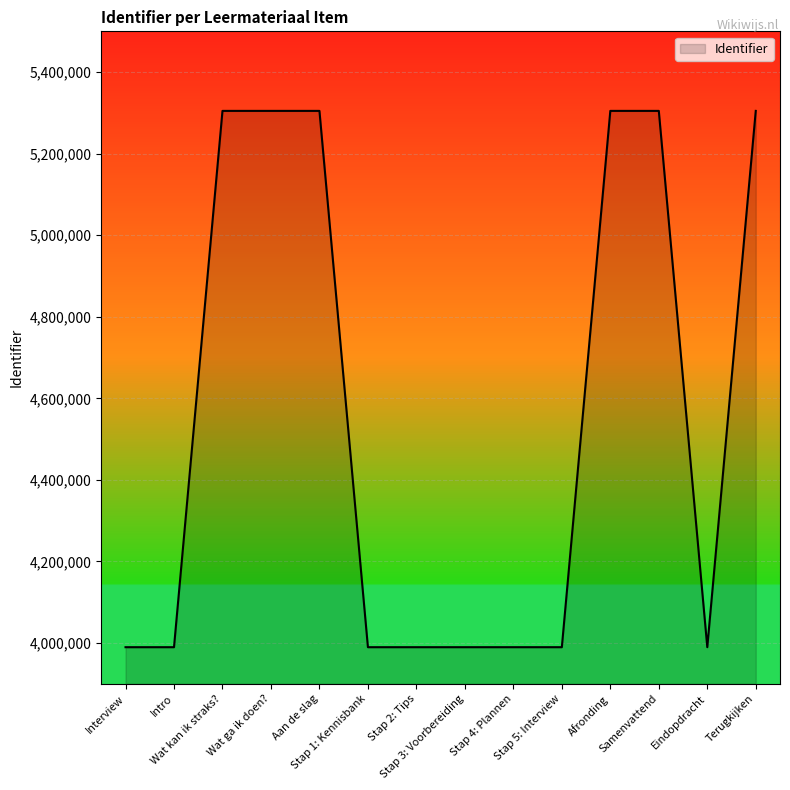

How many series are shown in this chart?

1